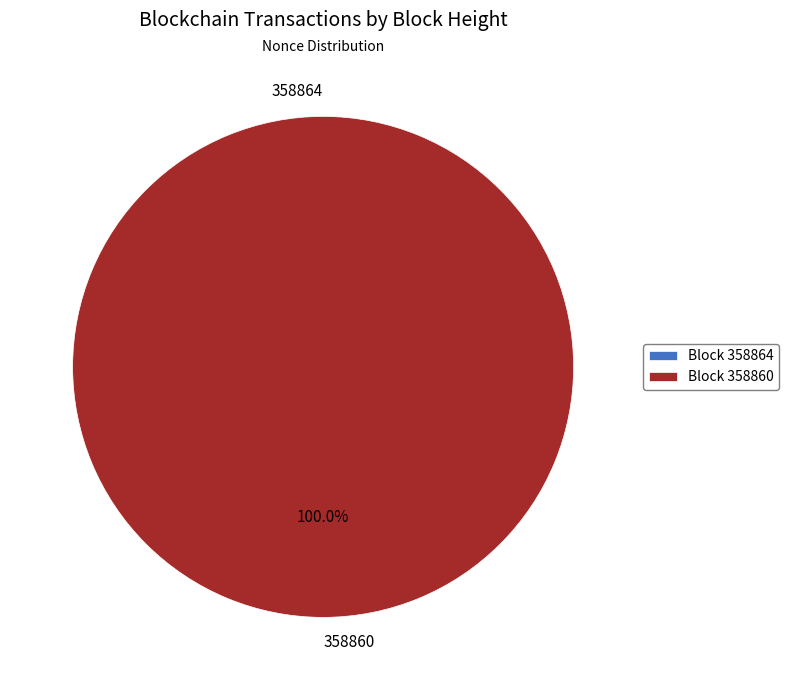

To the nearest percent, what is the average slice percentage?

50%